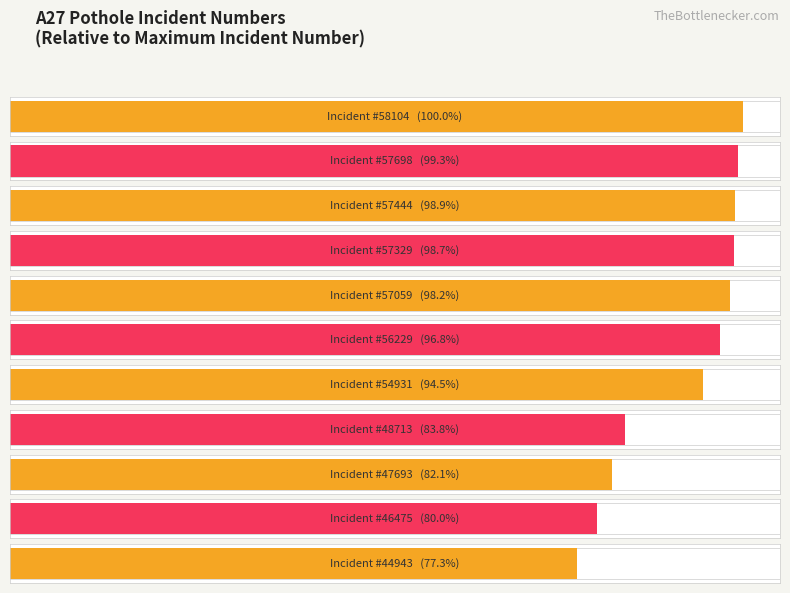

List the labels in order of value, smallest first.

44943, 46475, 47693, 48713, 54931, 56229, 57059, 57329, 57444, 57698, 58104